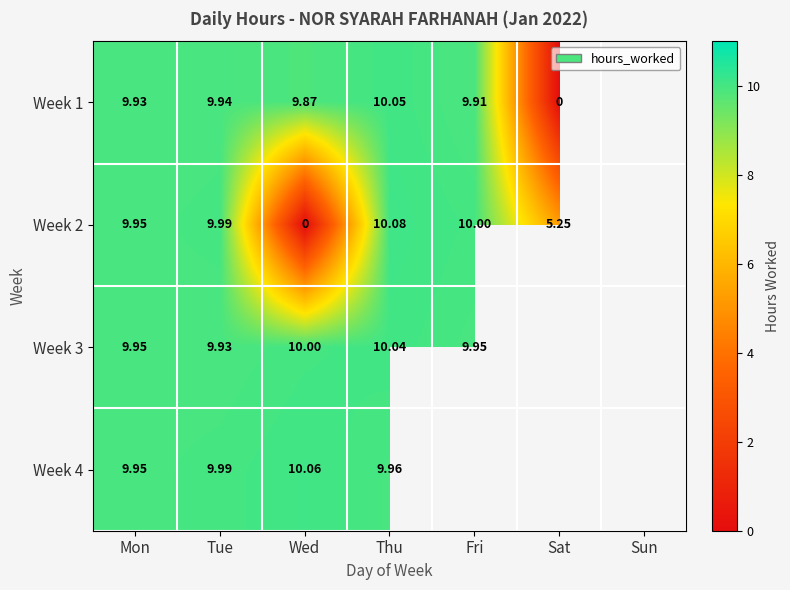

Is the value of Week 4 at Thu greater than the value of Week 2 at Wed?

Yes